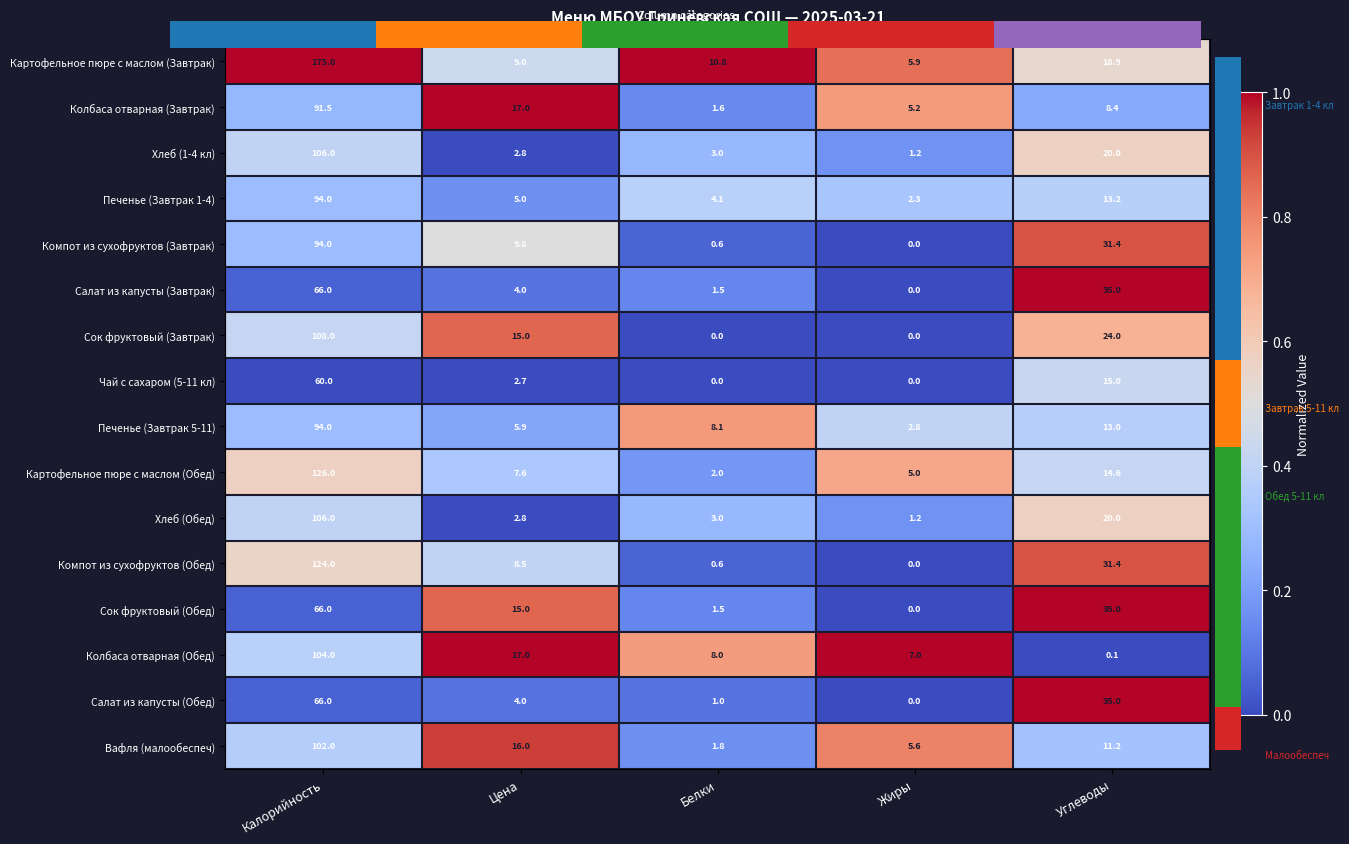

How many data points does each series have?

5